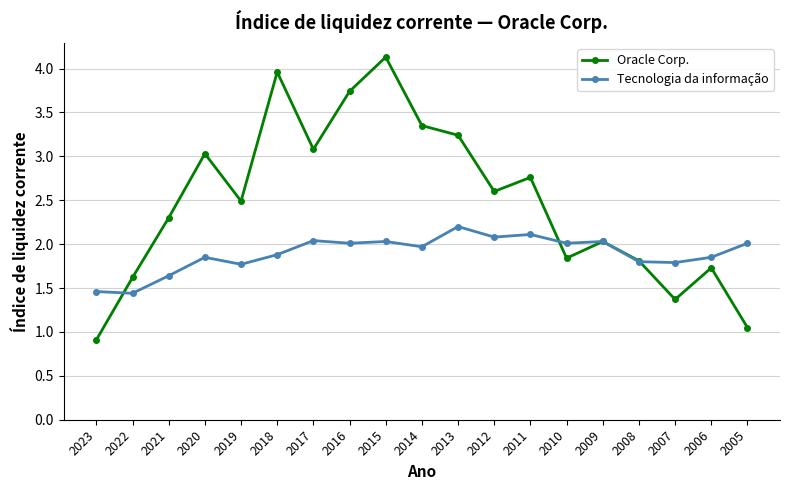

What is the difference between the second highest and minimum values in the Tecnologia da informação series?

0.7